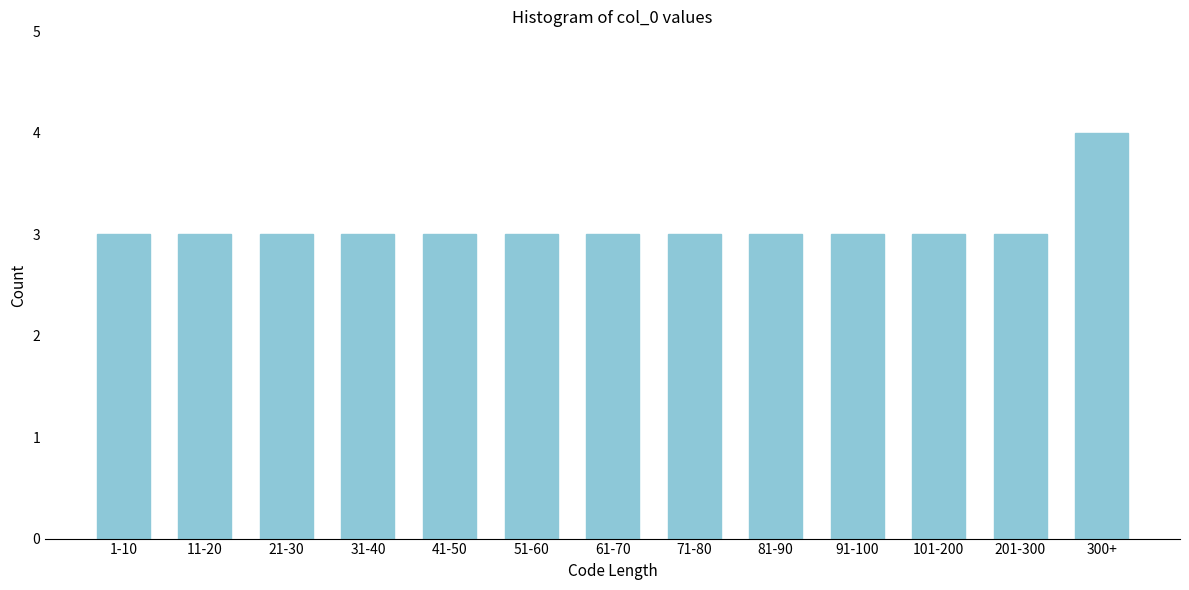

Reading left to right, what are all the values shown in this chart?

1-10=3	11-20=3	21-30=3	31-40=3	41-50=3	51-60=3	61-70=3	71-80=3	81-90=3	91-100=3	101-200=3	201-300=3	300+=4